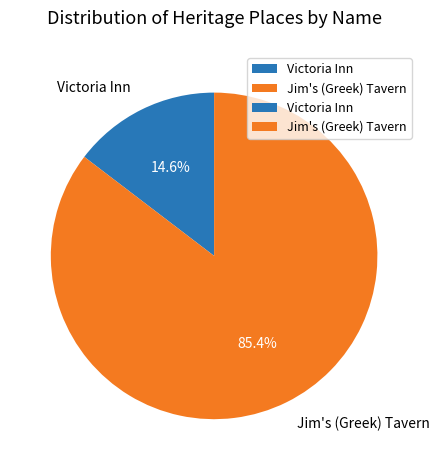

What is the smallest slice in the pie chart?

Victoria Inn